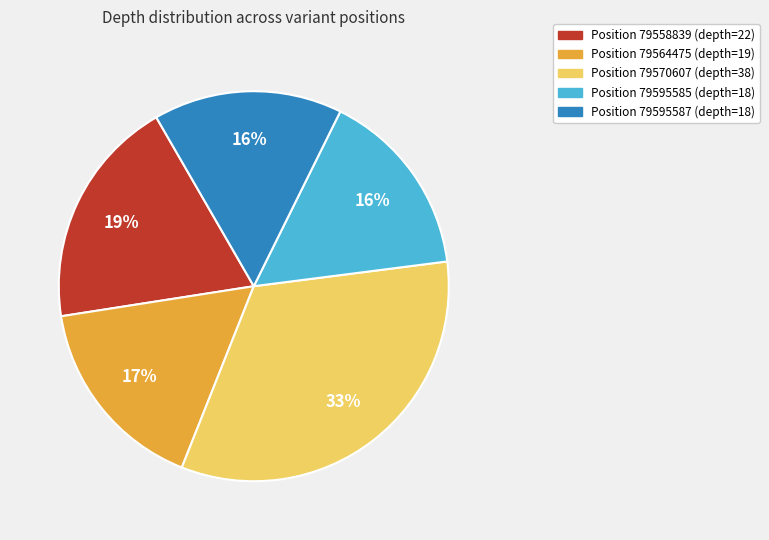

To the nearest percent, what is the average slice percentage?

20%